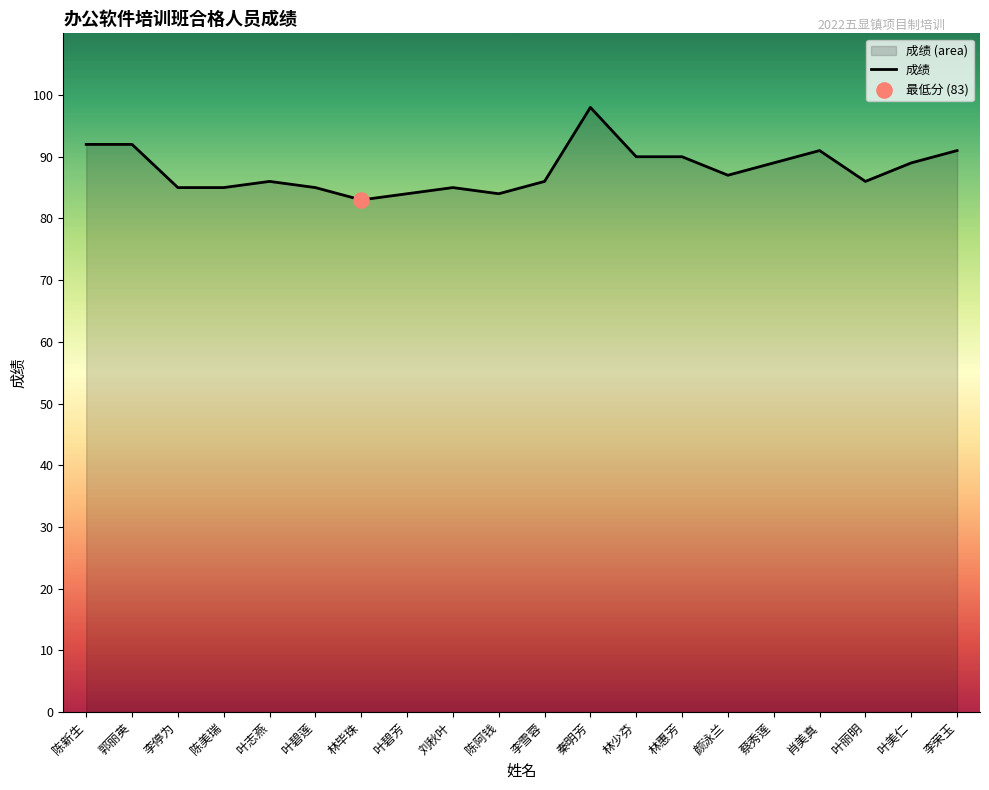

What is the ratio of the value at 叶志燕 to the value at 林惠芳?

1.0